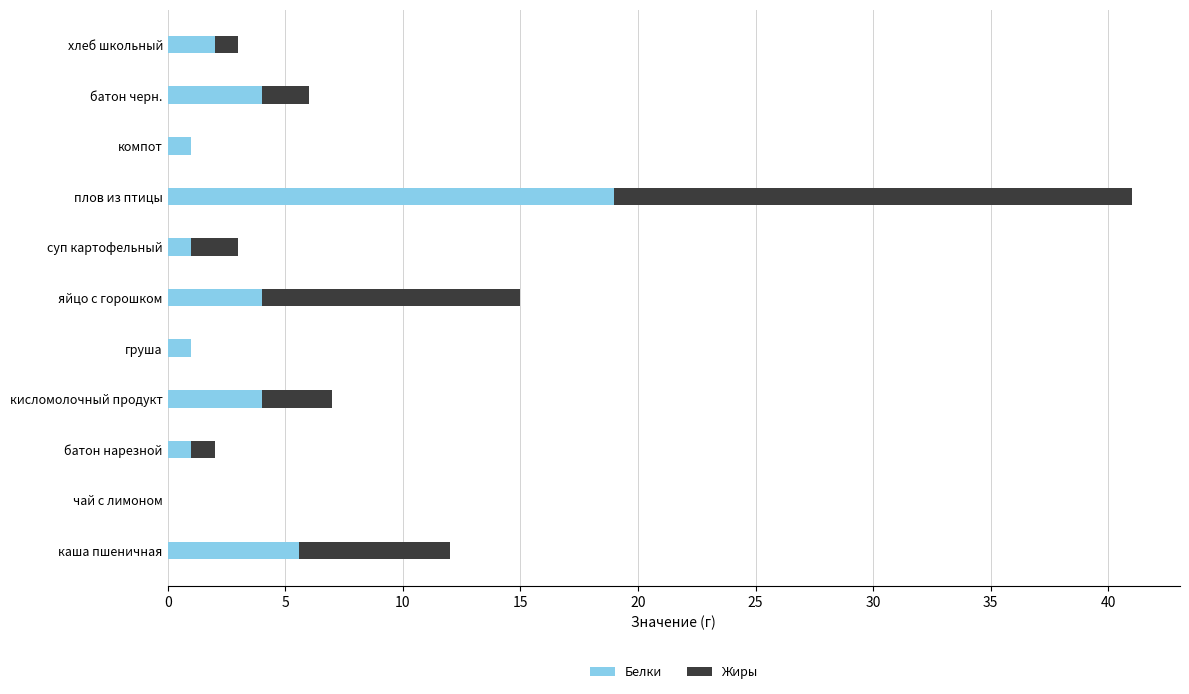

Where is Белки nearest to the value 9?

каша пшеничная